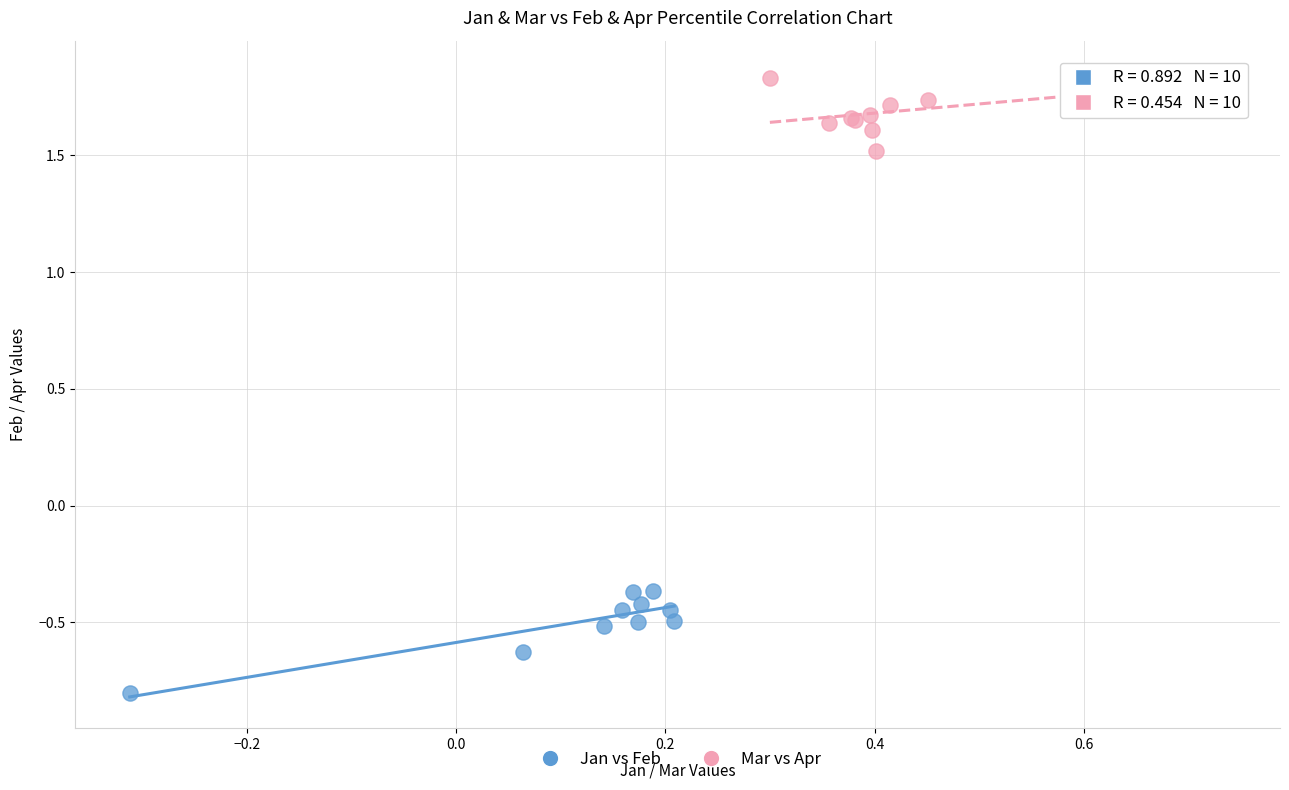

Which series reaches the maximum Y coordinate?

Mar vs Apr